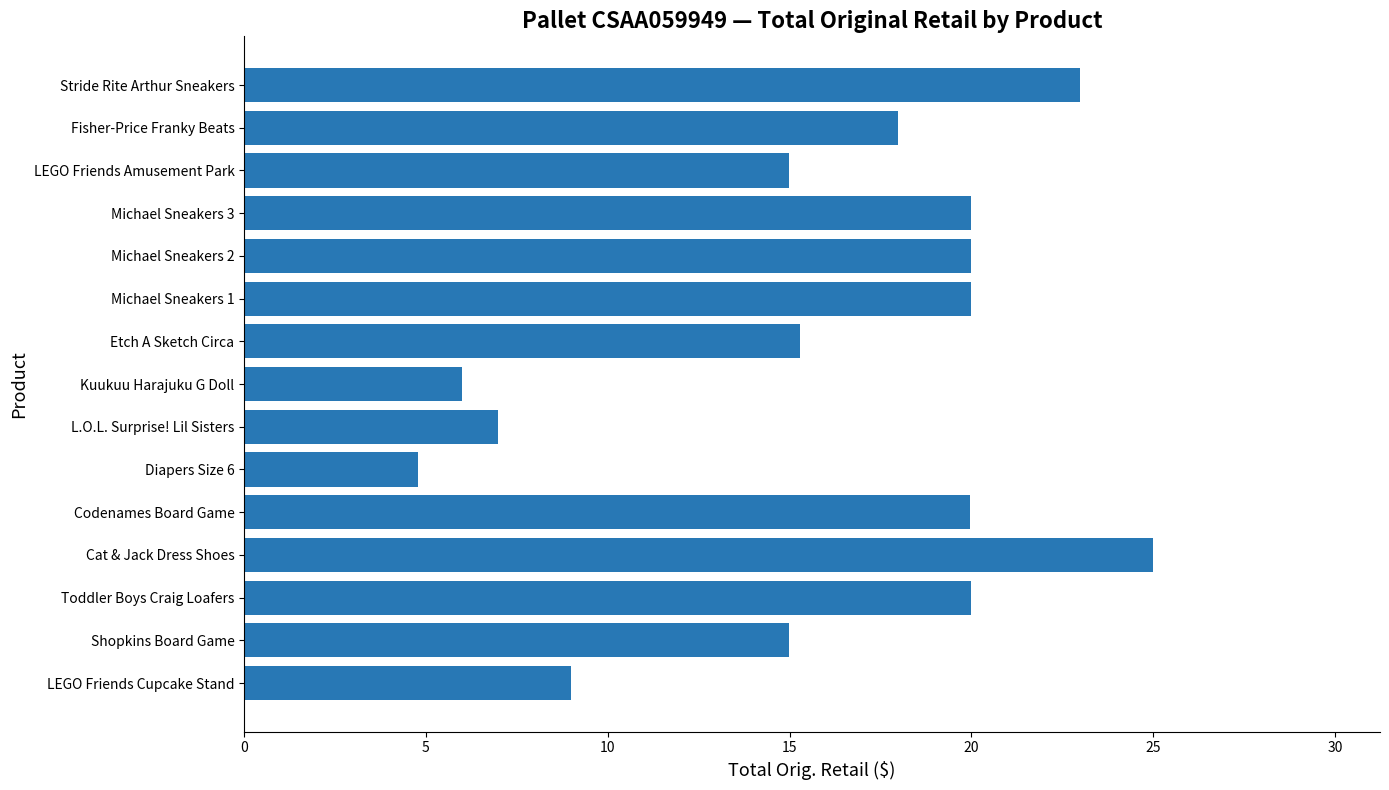

What is the approximate value at Etch A Sketch Circa?

15.3